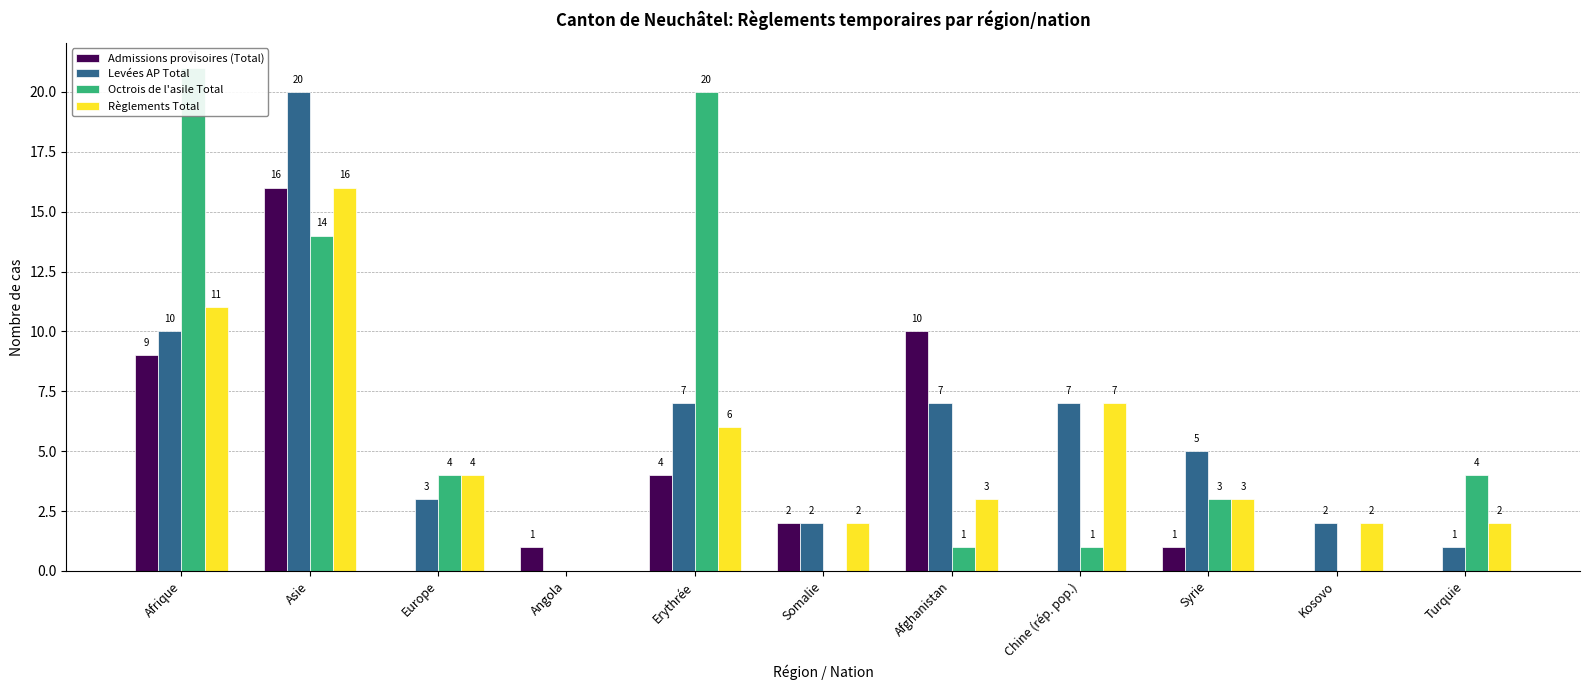

True or false: Octrois de l'asile Total has a value of 13 at Afrique.

False